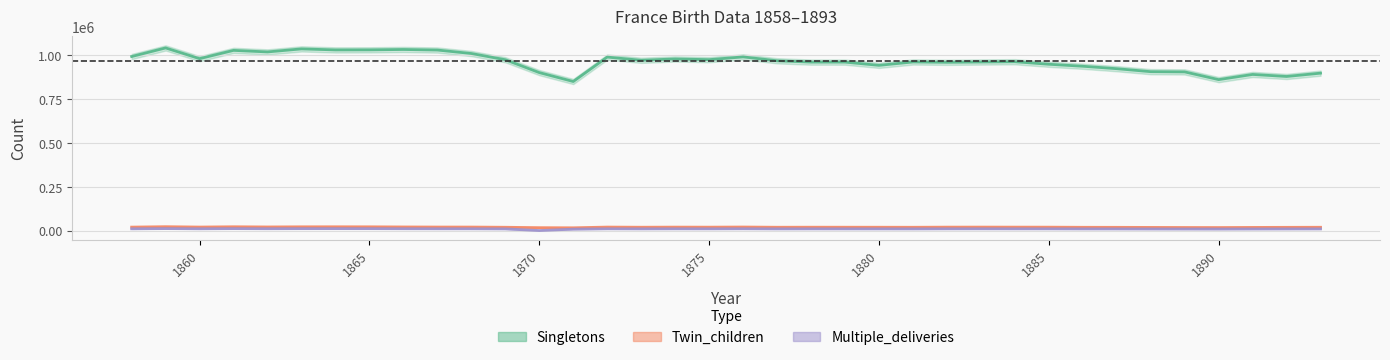

True or false: Multiple_deliveries and Singletons cross at least once.

False